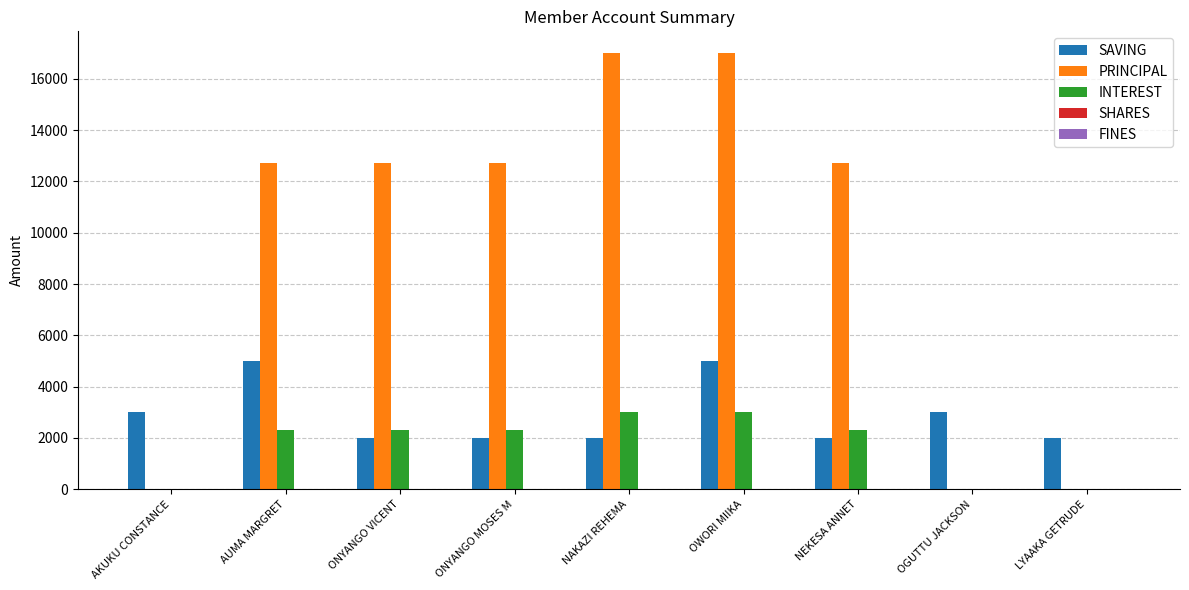

How many groups of bars are there?

9